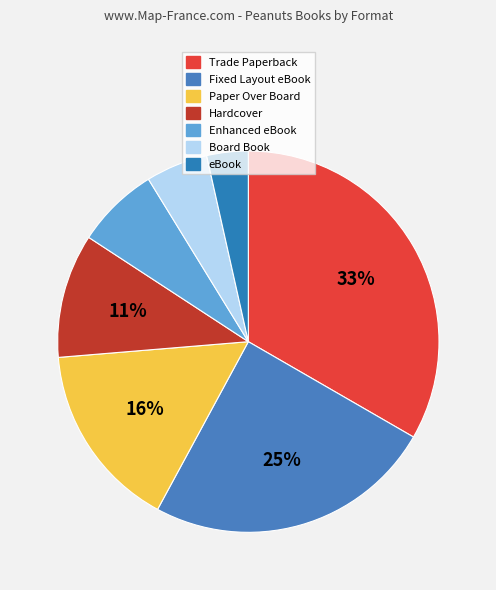

What percentage is NOT represented by Trade Paperback?

67.2%